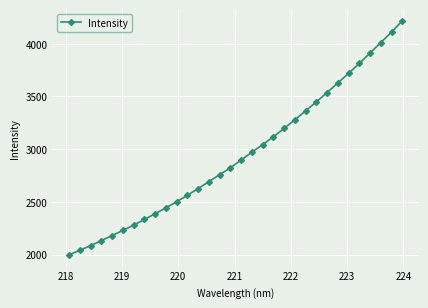

What is the difference between the maximum and minimum values?

2221.6